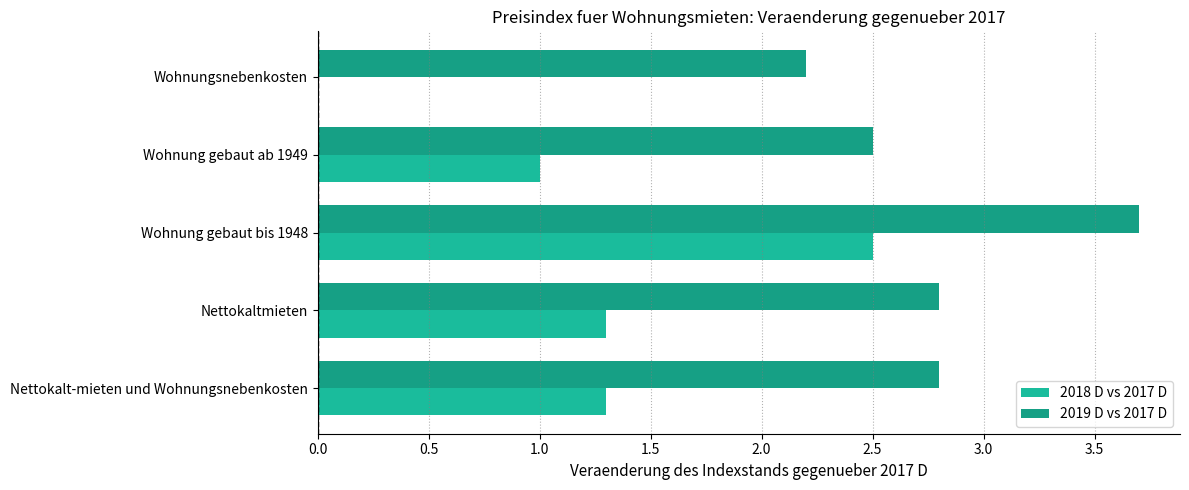

What is the value of the 2019 D vs 2017 D bar at the 4th from the left?

2.5